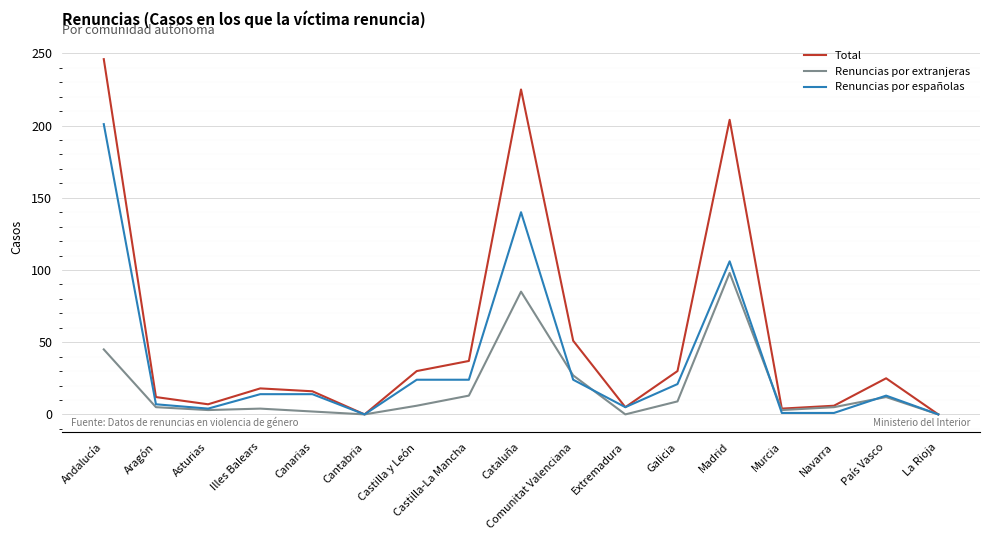

What position from the left is Comunitat Valenciana?

10